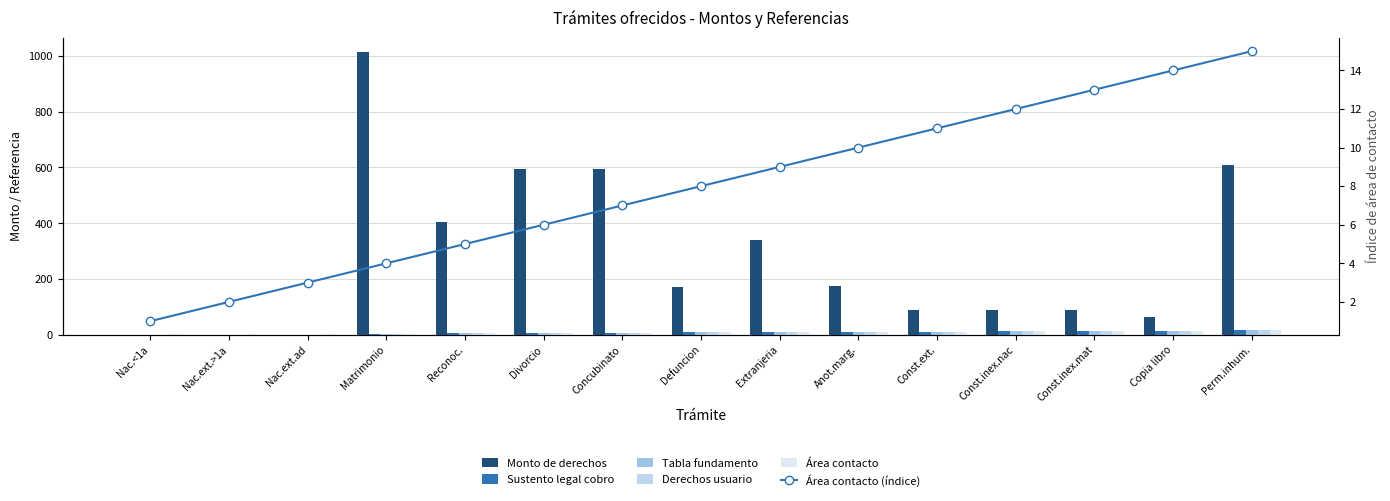

At Divorcio, list the series in order from smallest to largest.

Sustento legal cobro, Tabla fundamento, Derechos usuario, Área contacto, Área contacto (índice), Monto de derechos